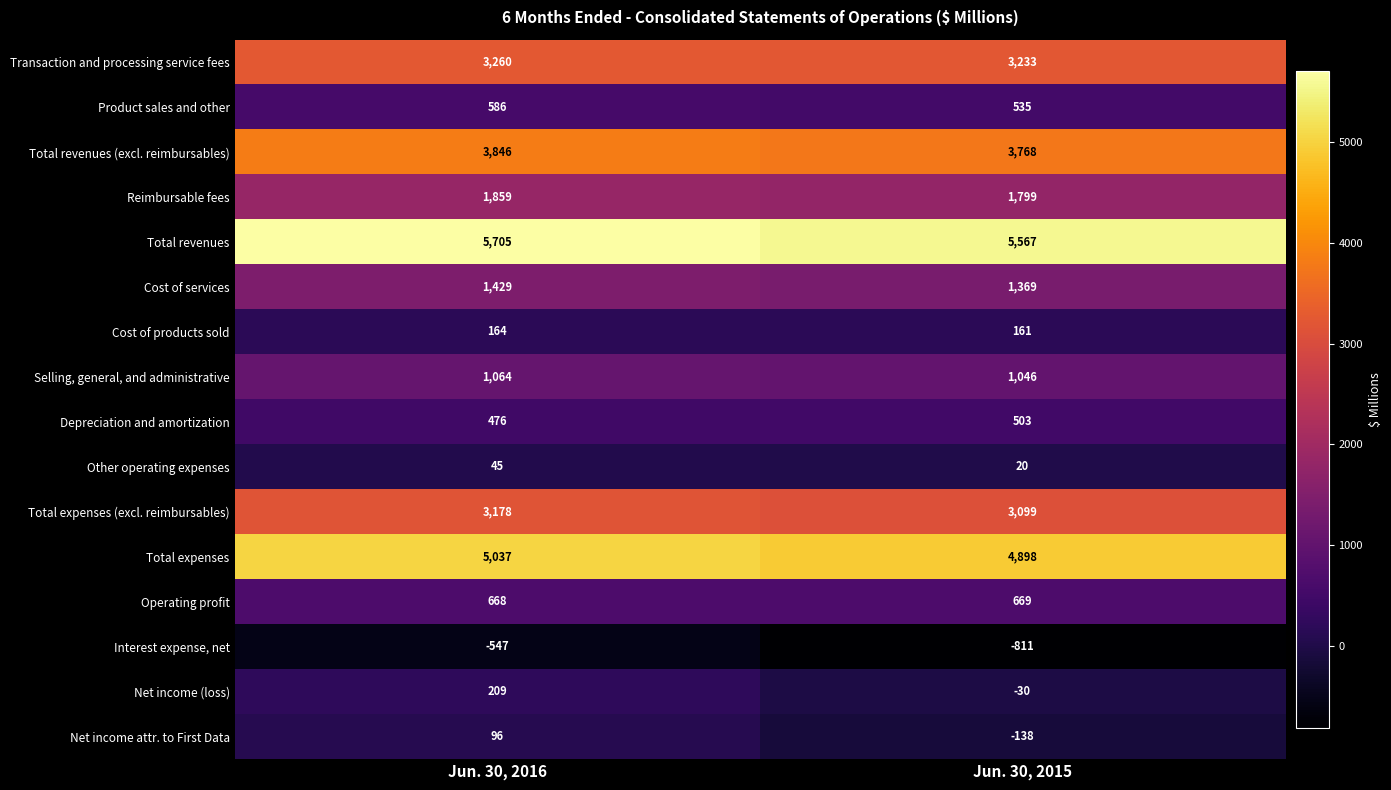

Count the number of data series in this chart.

16